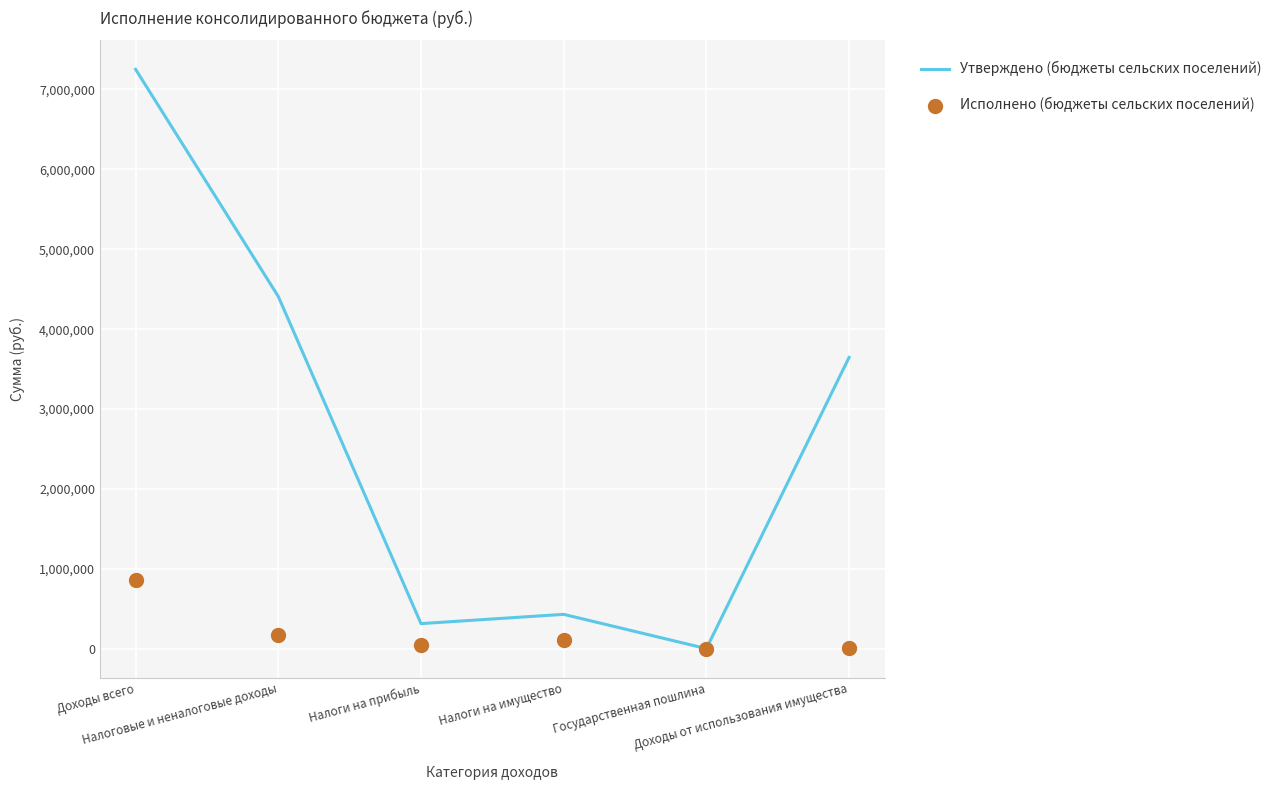

Which series has the largest Y range (max minus min)?

Утверждено (бюджеты сельских поселений)